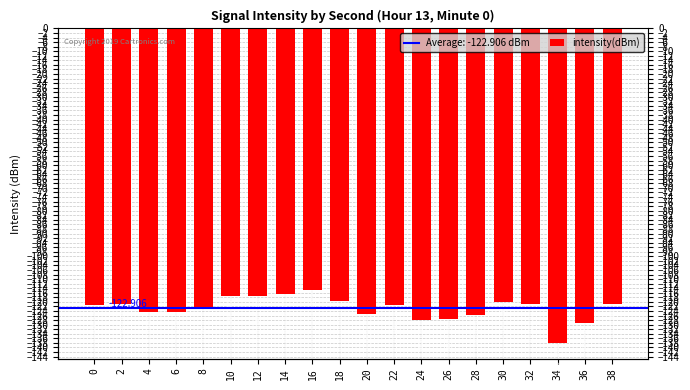

Count the number of categories in the chart.

20